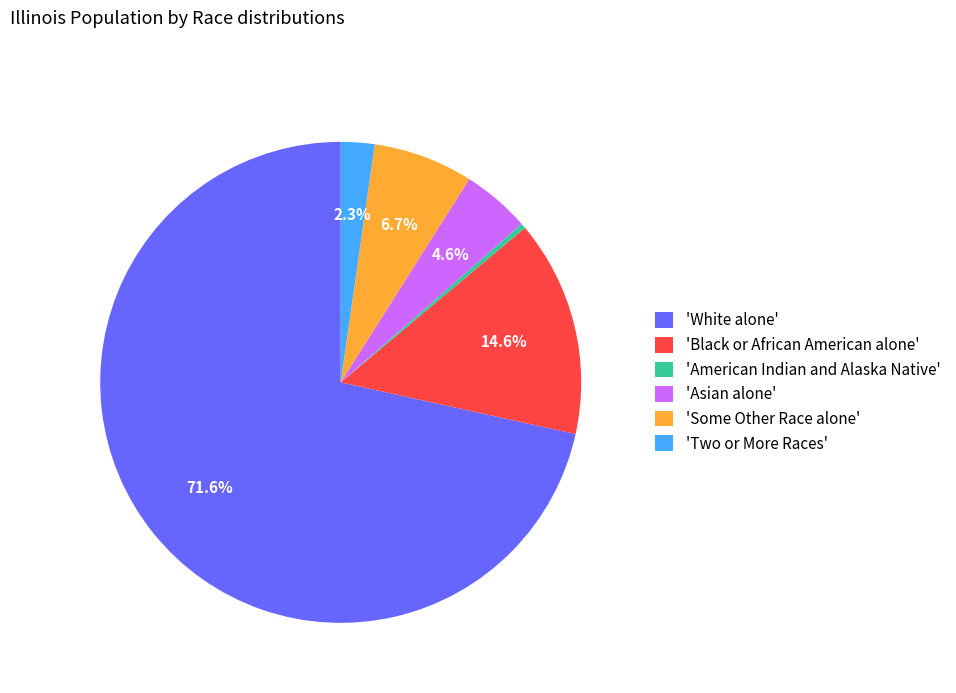

To the nearest percent, what is the average slice percentage?

17%